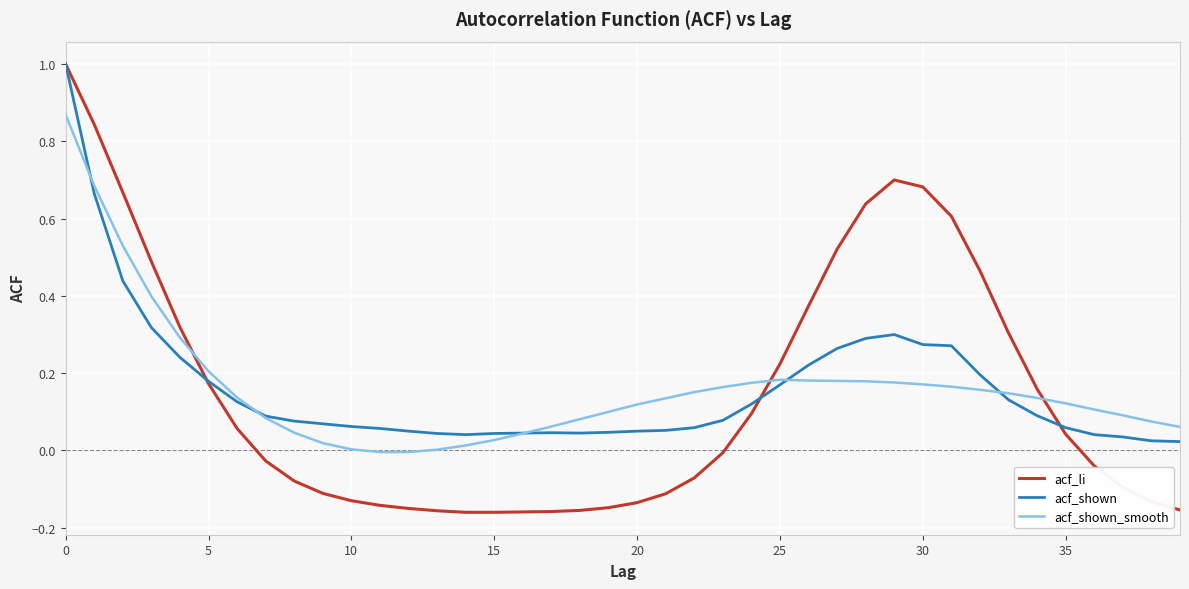

What is the maximum value shown in the chart?

1.0